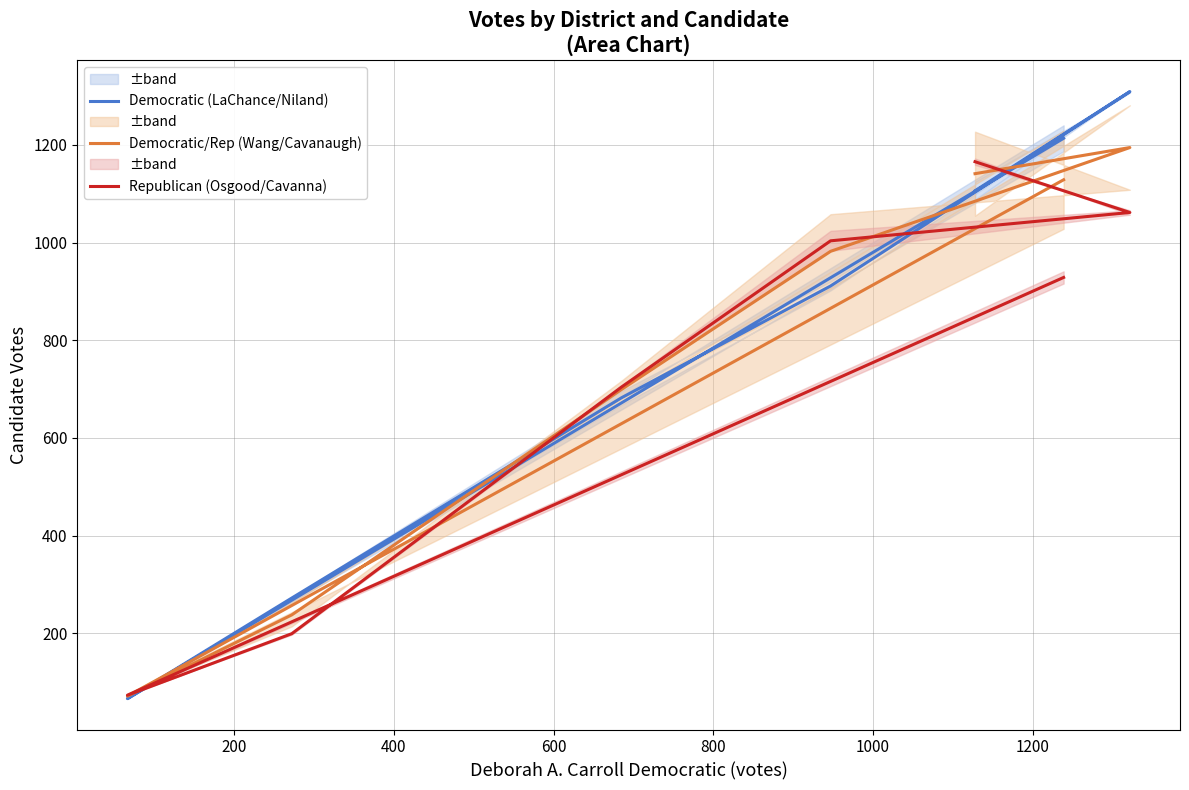

How many times do Democratic/Rep (Wang/Cavanaugh) and Democratic (LaChance/Niland) cross each other?

5